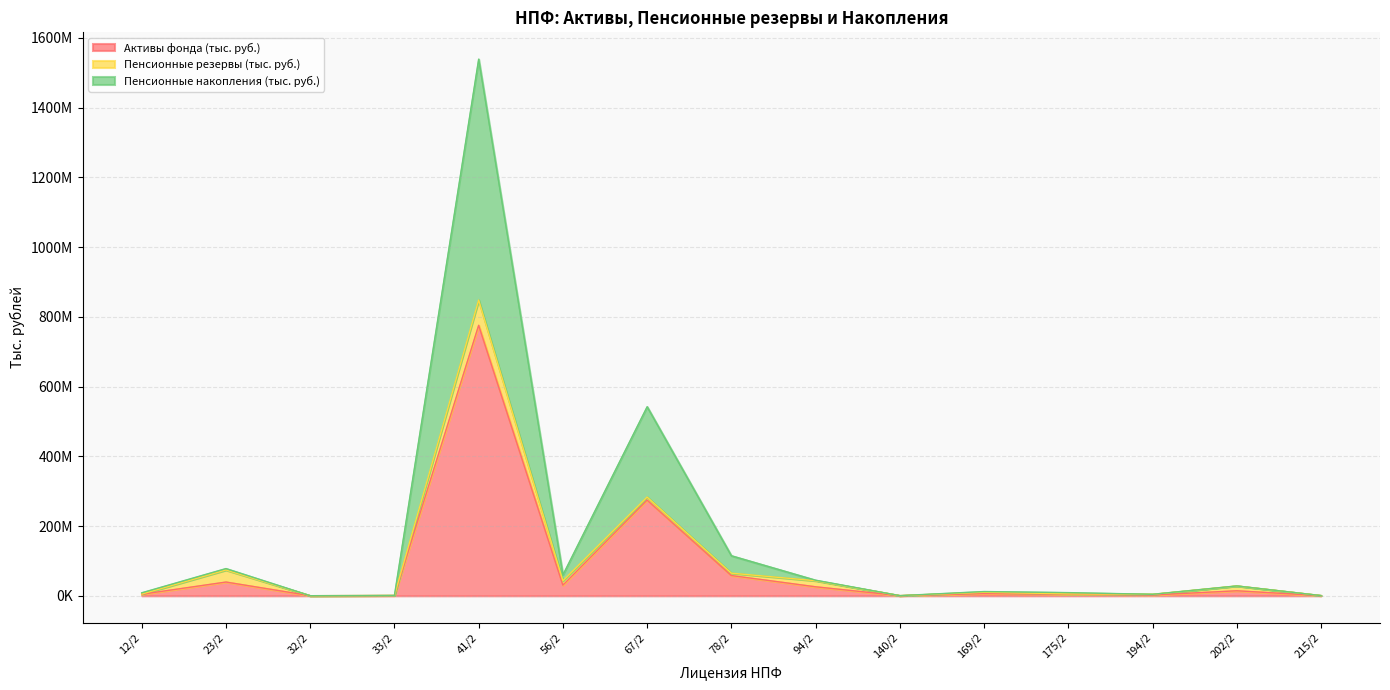

What is the sum of the Активы фонда (тыс. руб.) values at 78/2 and 56/2?

88619665.5